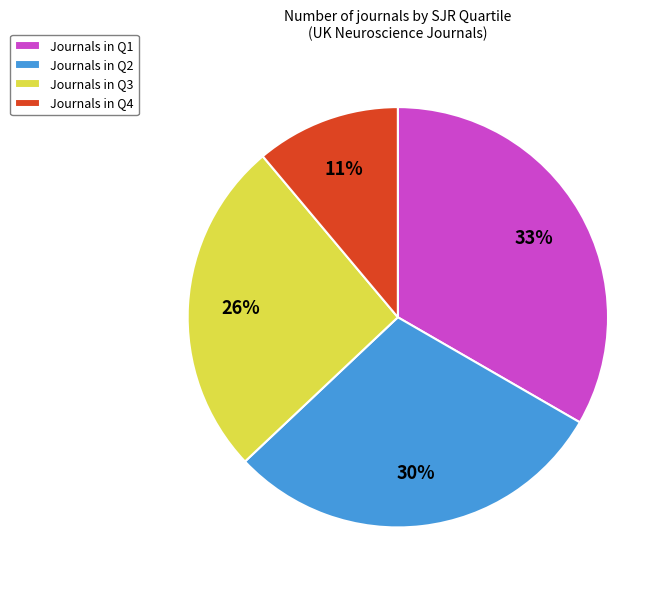

To the nearest percent, what is the average slice percentage?

25%